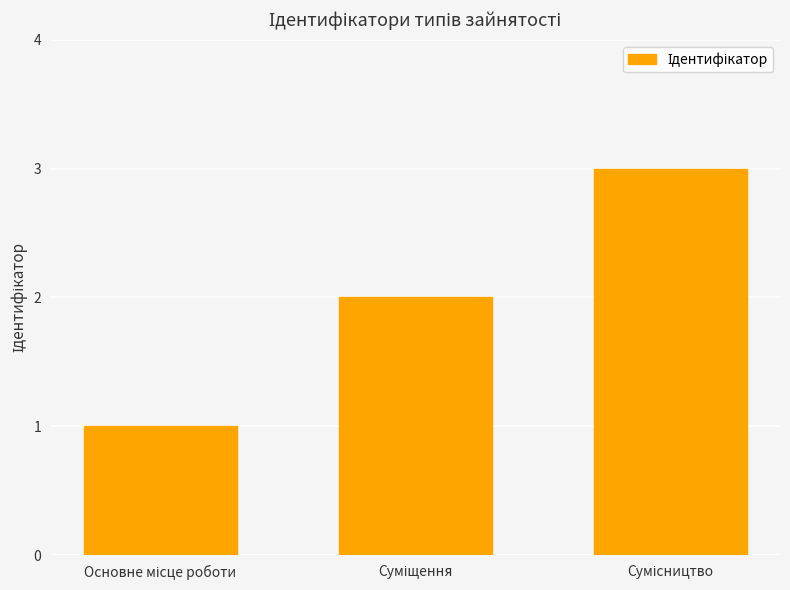

What is the maximum value shown in the chart?

3